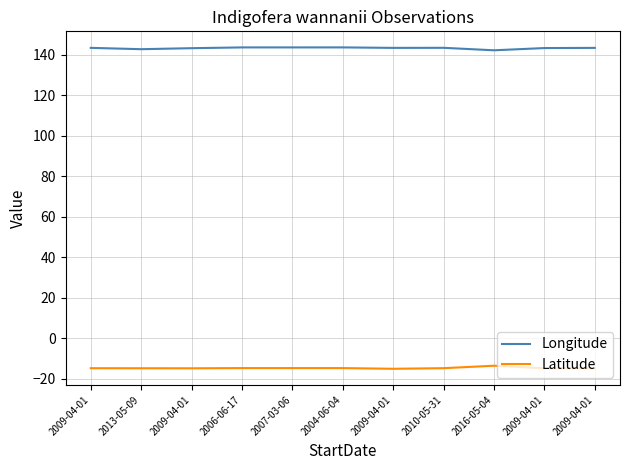

Where does the Latitude series first go above -14?

2016-05-04